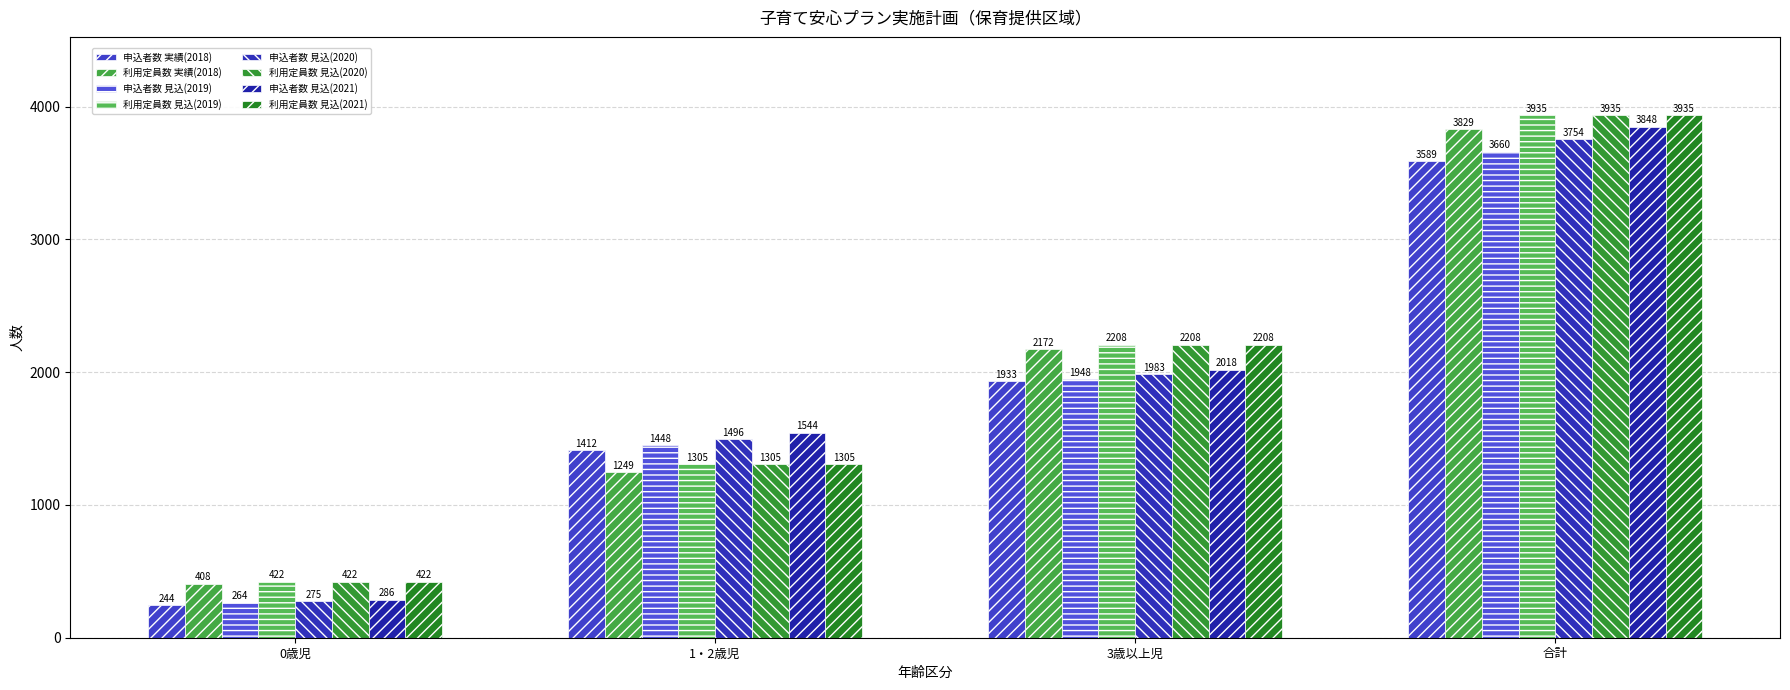

How many bars are there in each group?

8